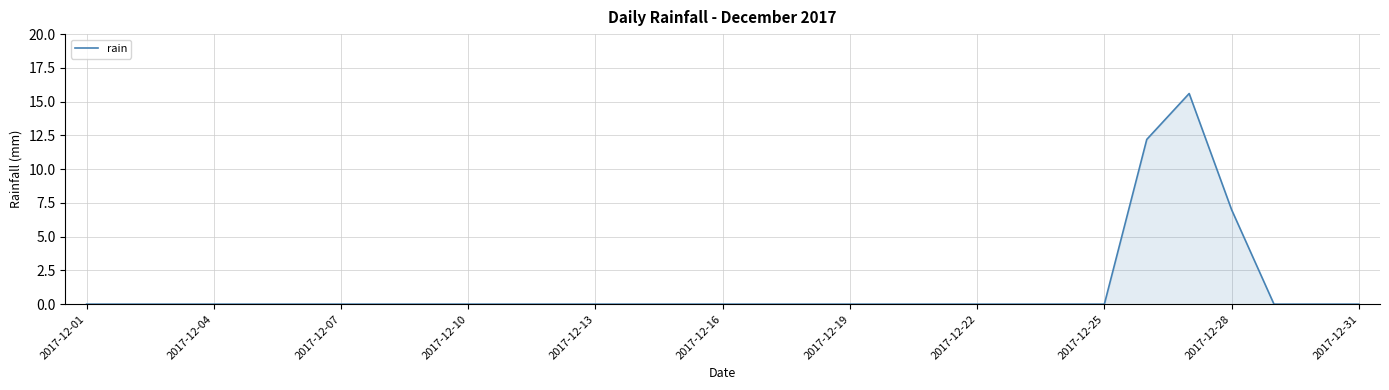

What is the maximum value shown in the chart?

15.6